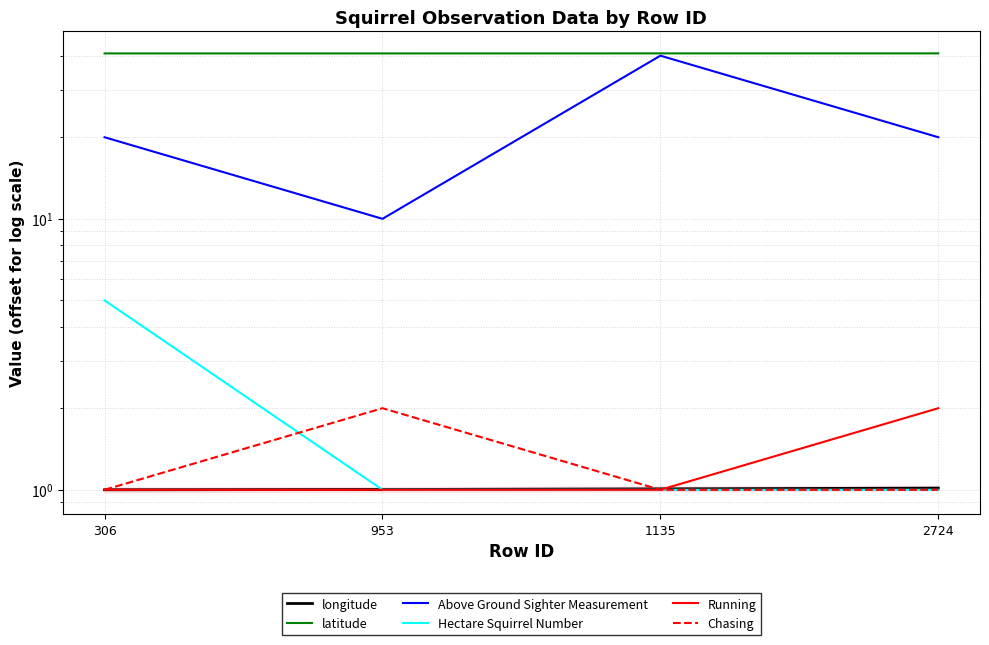

Which series has the widest spread of values?

Above Ground Sighter Measurement